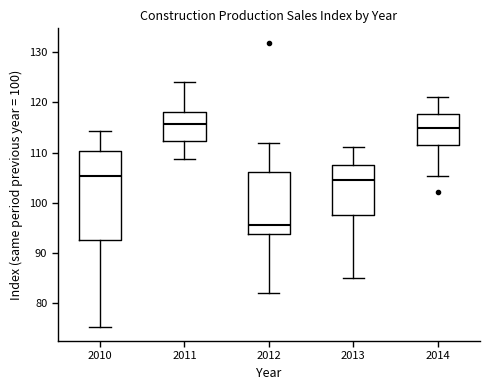

Which box is the tallest, from its lower edge to its upper edge?

2010